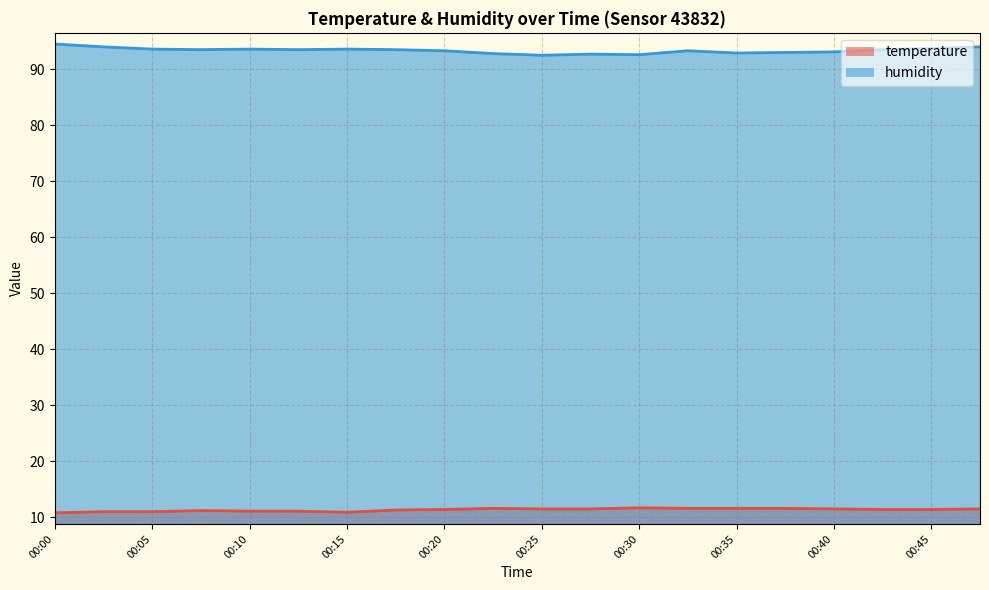

At which category does the chart reach its minimum across all series?

00:00